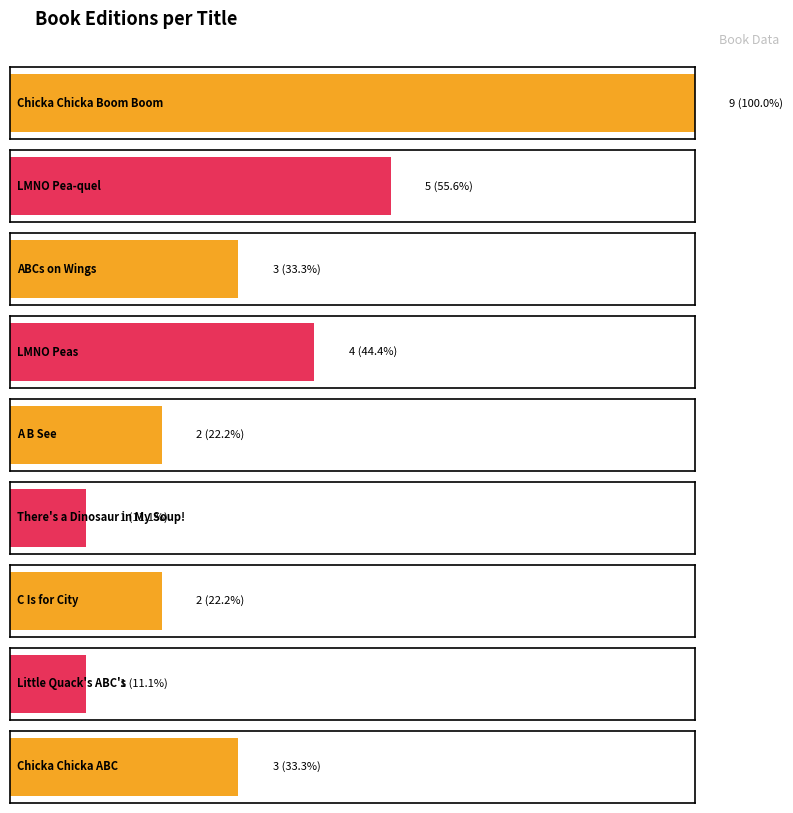

The value at Chicka Chicka ABC is 3. True or false?

True